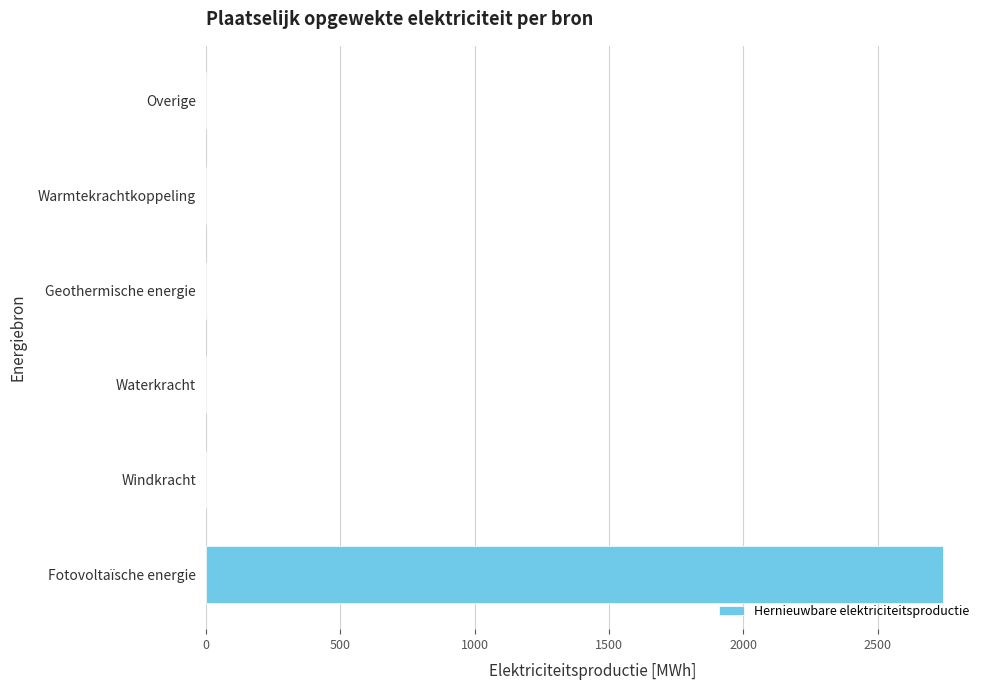

Are the bars grouped side by side (vs. stacked)?

No